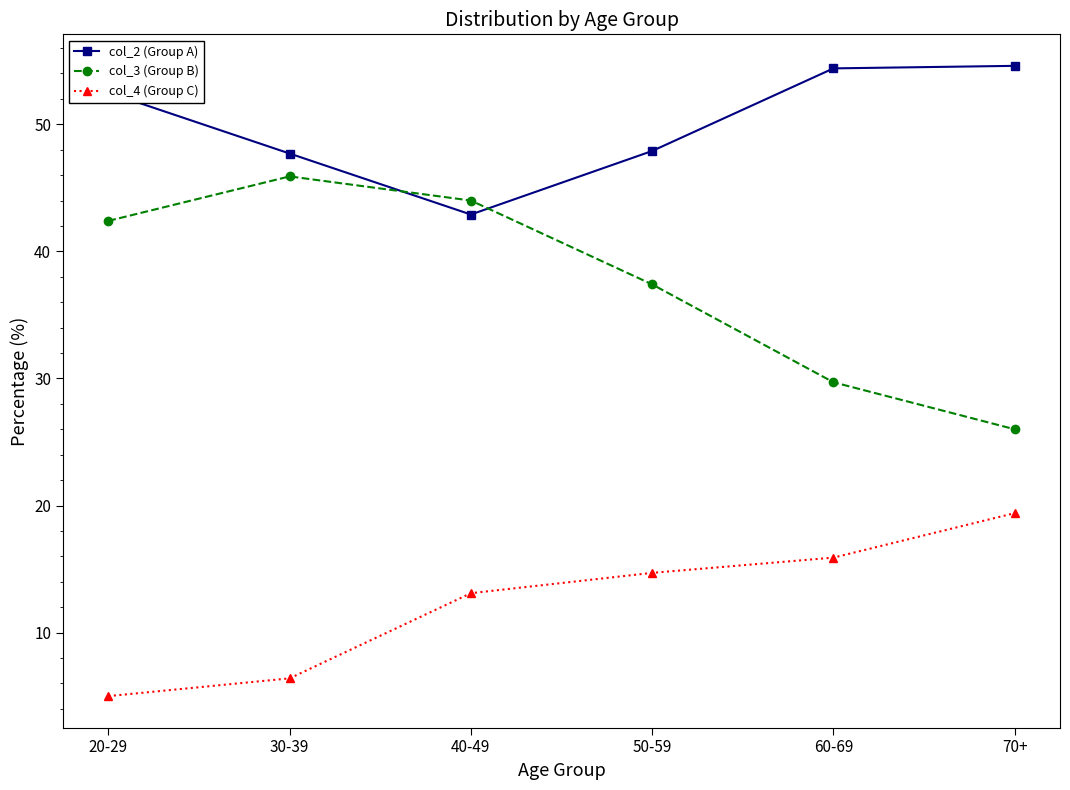

At which label does col_4 (Group C) first exceed 14?

50-59